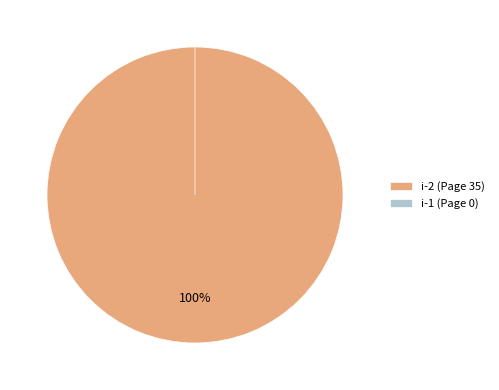

Rank the categories by value from highest to lowest.

i-2 (Page 35), i-1 (Page 0)